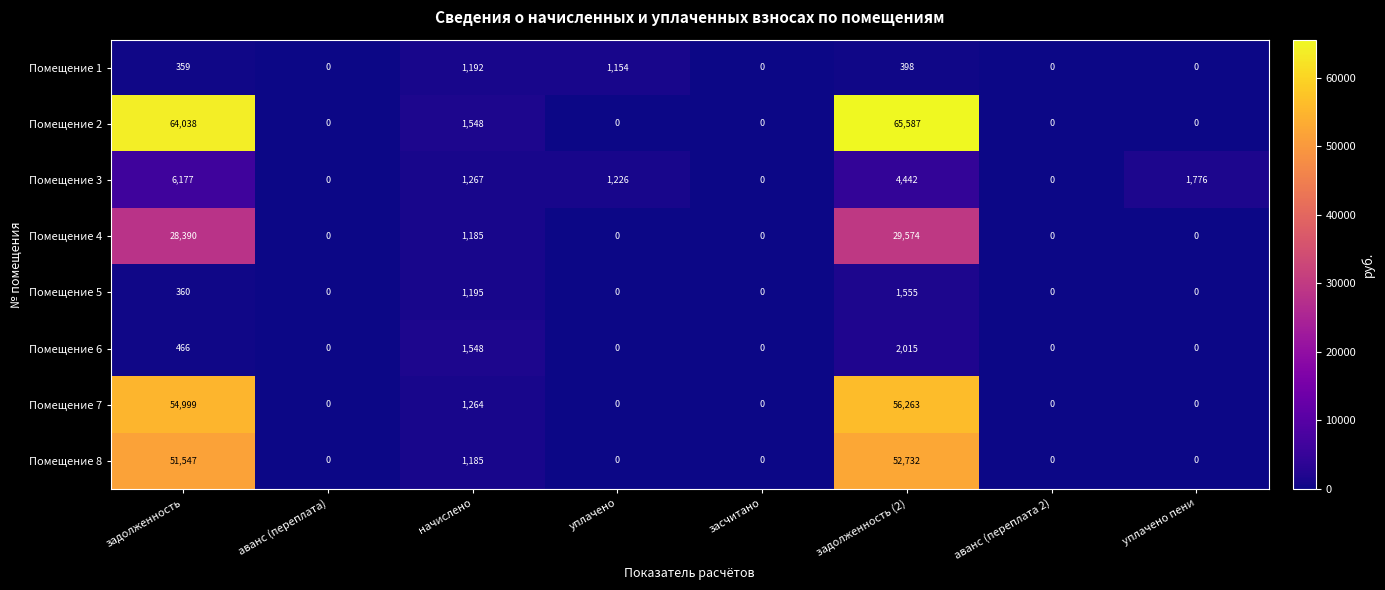

What is the sum of all Помещение 2 values?

131173